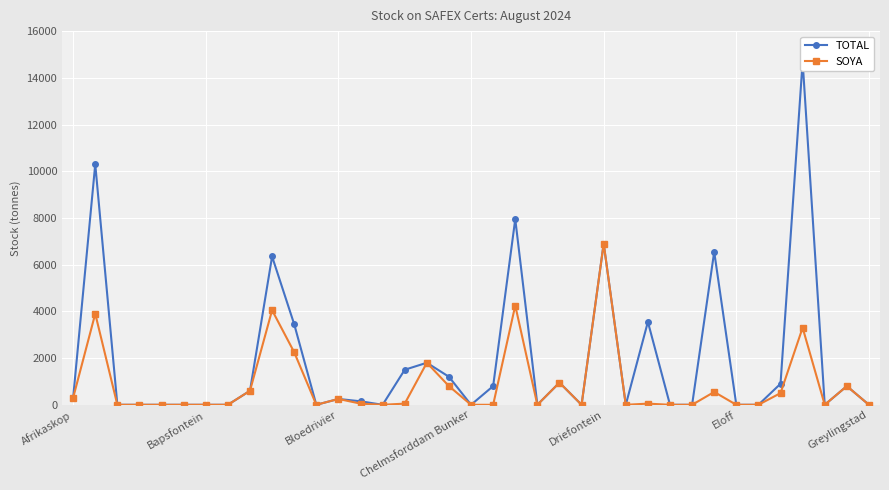

True or false: SOYA has more than 1 interior local peaks.

True